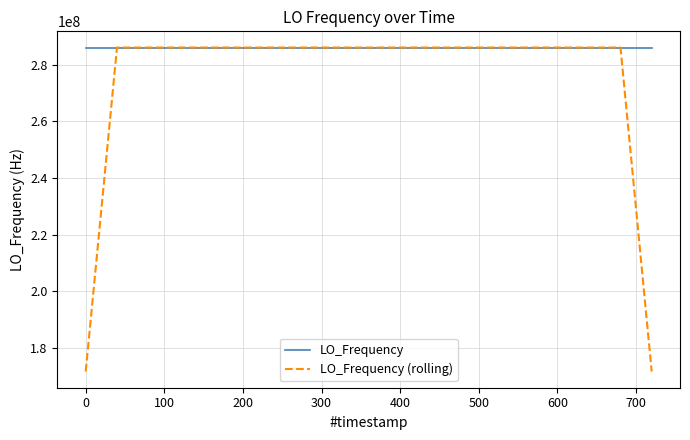

True or false: LO_Frequency (rolling) has more than 2 interior local peaks.

True